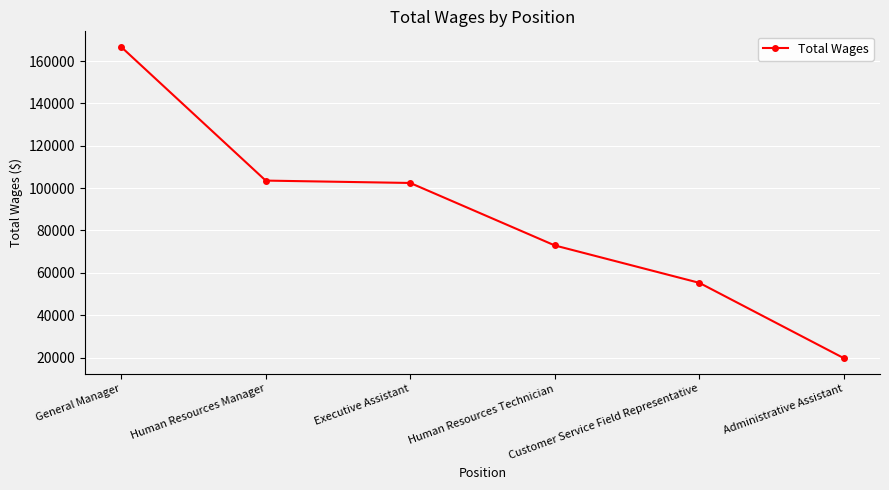

What is the approximate value at General Manager, to the nearest 50?

166650